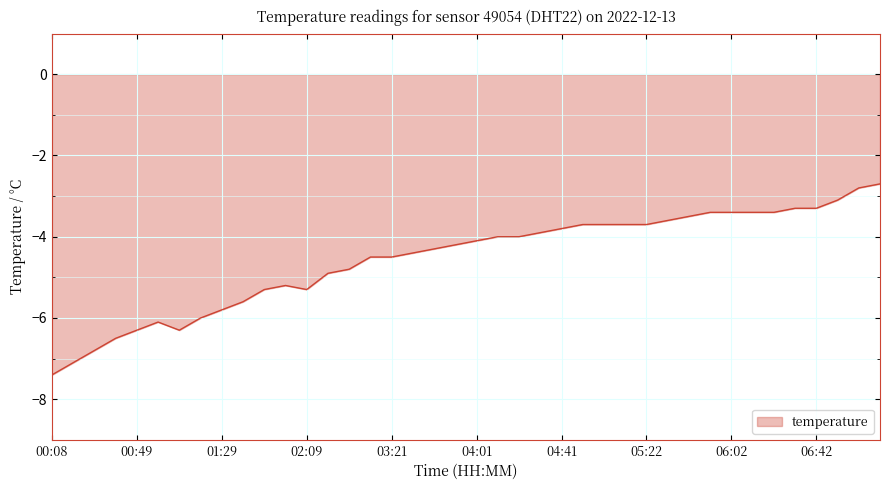

Does the chart have visible grid lines?

Yes